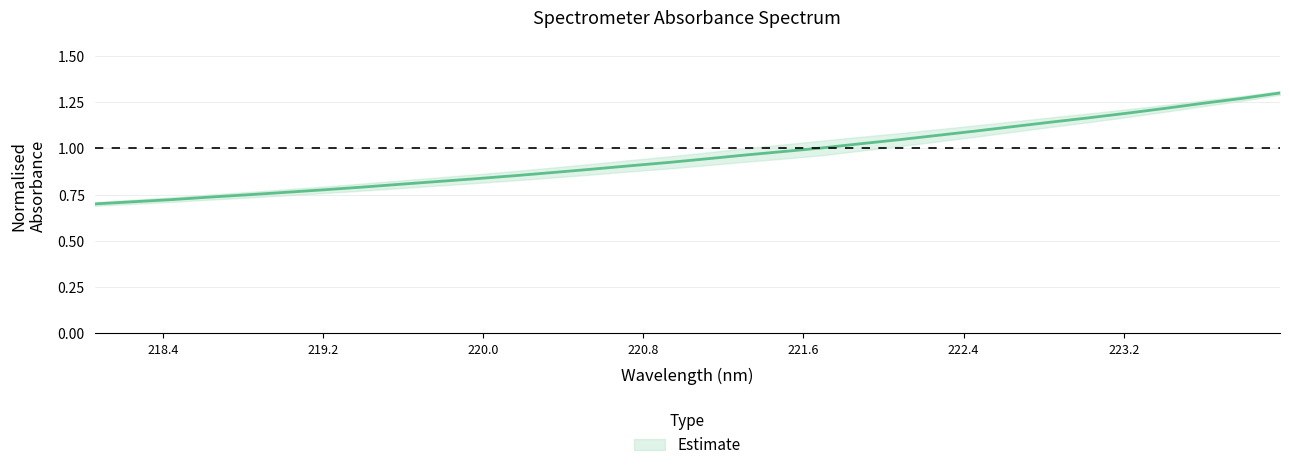

What is the label of the 19th point from the left?

221.4993